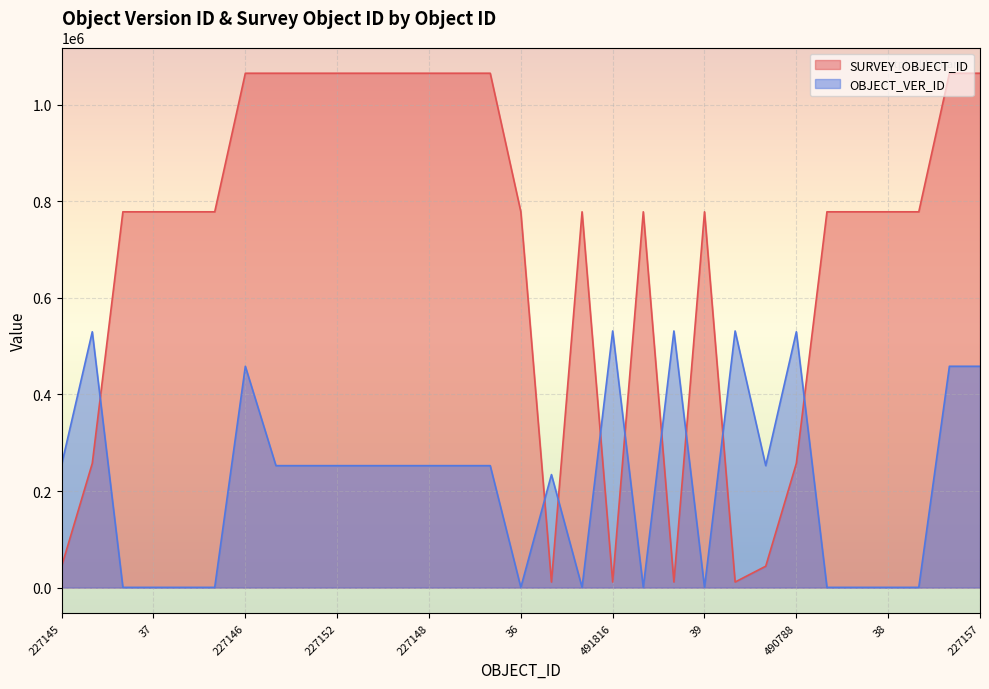

Read the SURVEY_OBJECT_ID value at 227152.

1065179